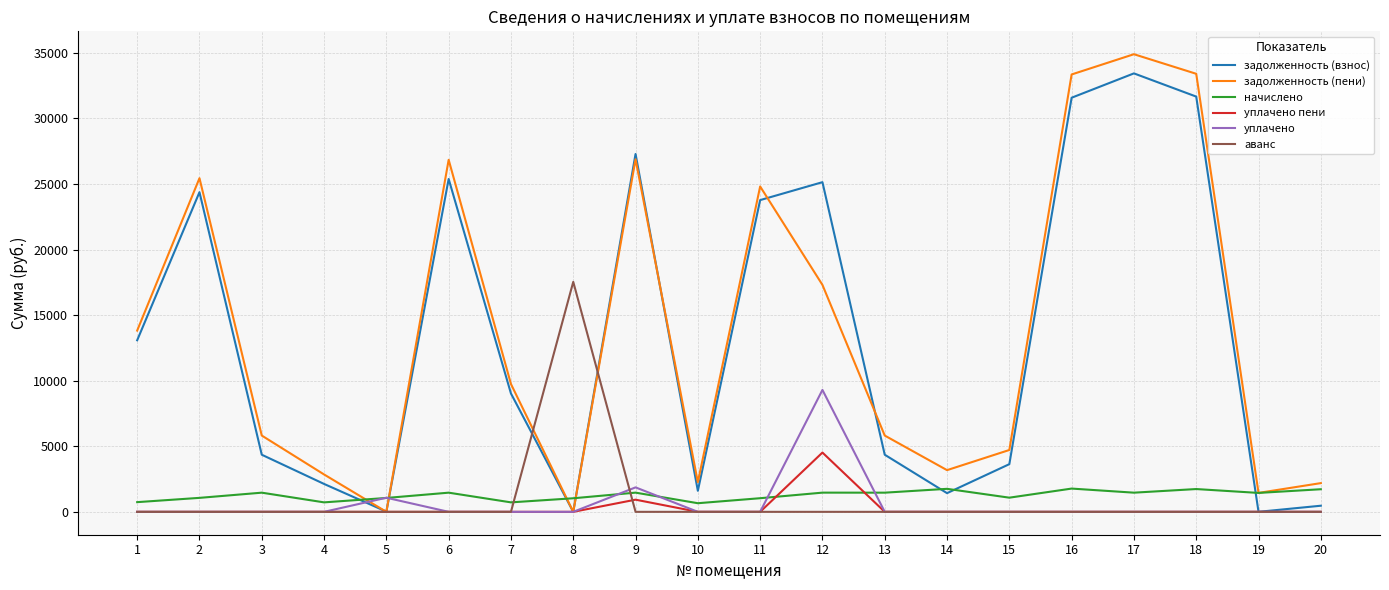

Is the value of задолженность (взнос) at 13 greater than the value of задолженность (пени) at 19?

Yes